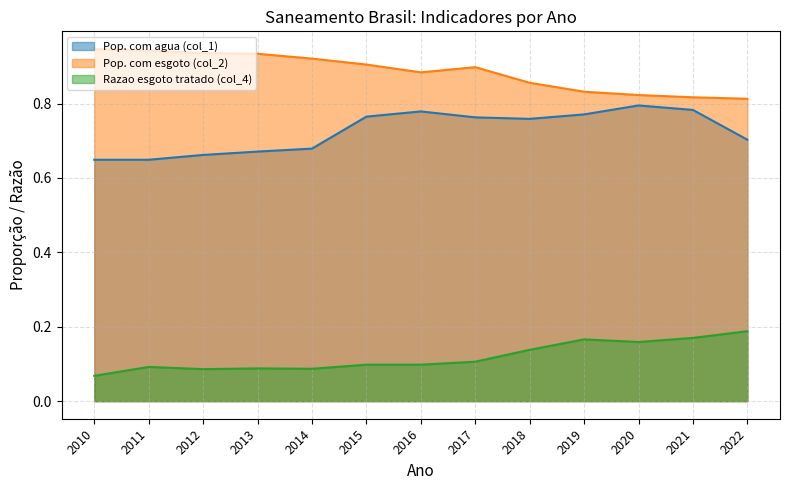

What is the difference between the maximum and minimum values in the Pop. com agua (col_1) series?

0.1